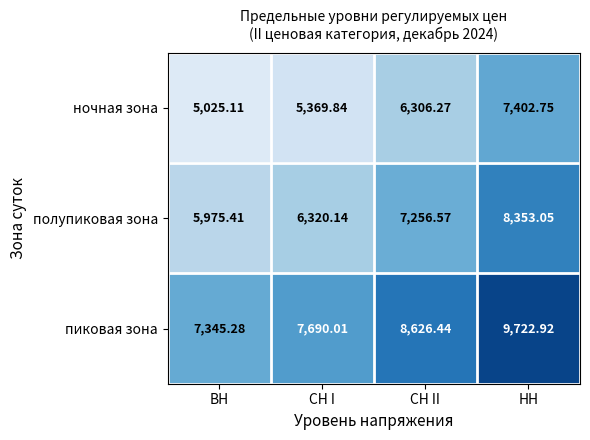

Rank the series by their maximum value, from highest to lowest.

пиковая зона, полупиковая зона, ночная зона